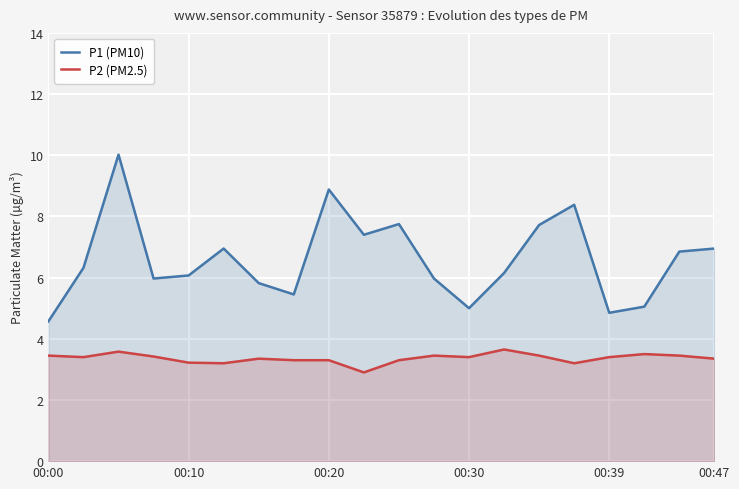

Which series has the largest range (max minus min)?

P1 (PM10)